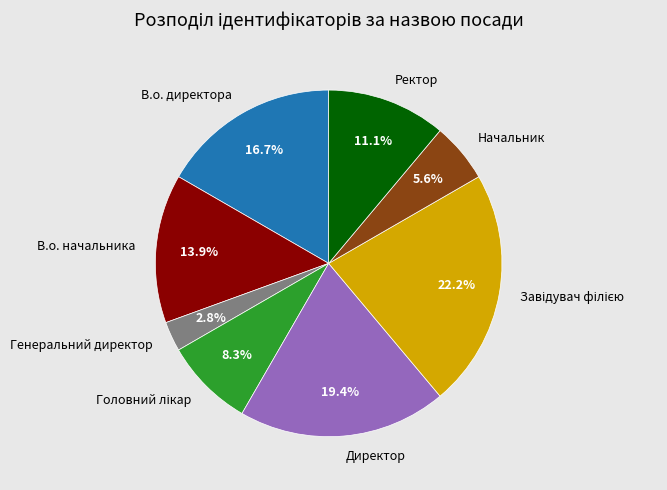

What percentage is NOT represented by В.о. начальника?

86.1%